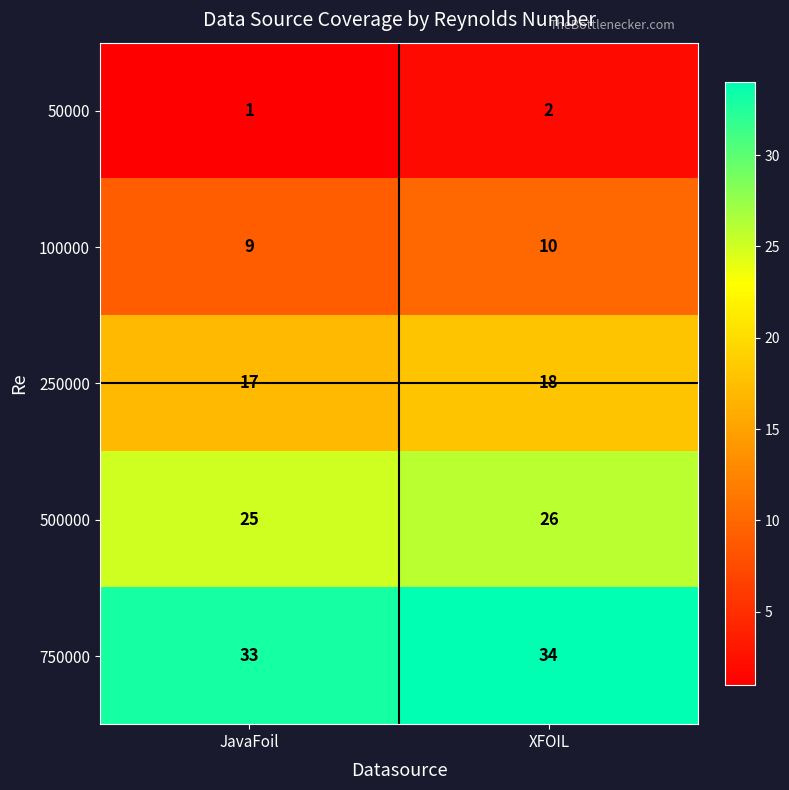

Reading left to right, extract all data points from this chart.

50000: JavaFoil=1	XFOIL=2
100000: JavaFoil=9	XFOIL=10
250000: JavaFoil=17	XFOIL=18
500000: JavaFoil=25	XFOIL=26
750000: JavaFoil=33	XFOIL=34